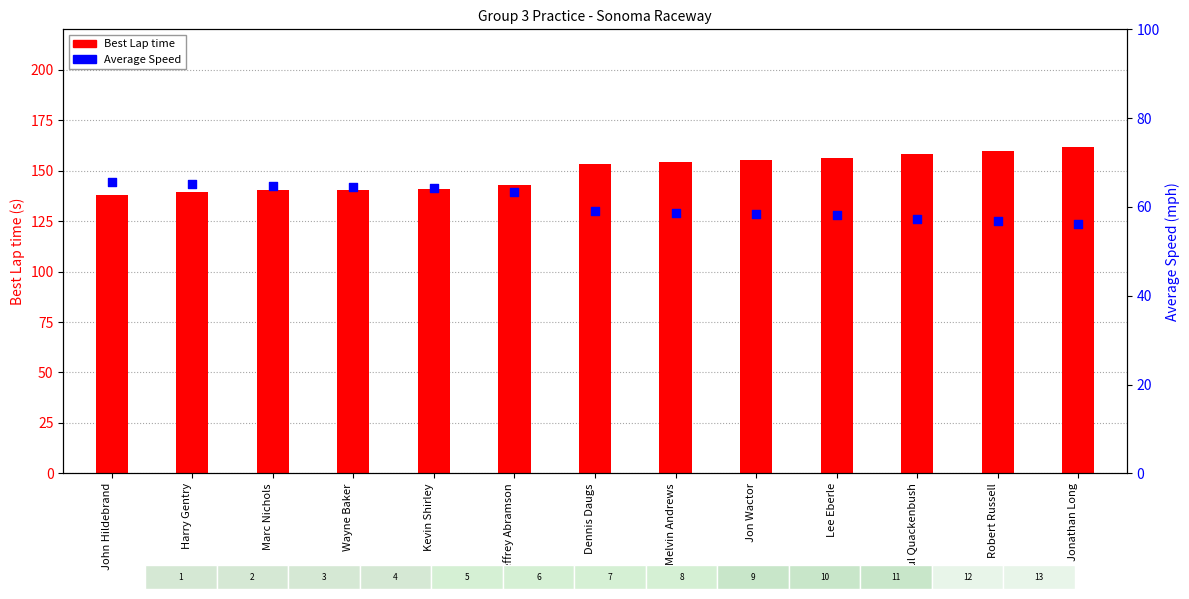

Is the value of Average Speed at Dennis Daugs greater than the value of Best Lap time at Dennis Daugs?

No